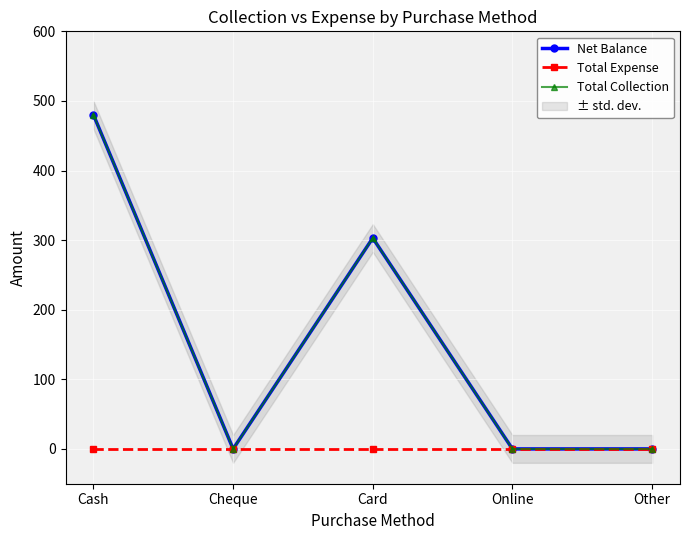

What is the highest value of the Total Collection series?

480